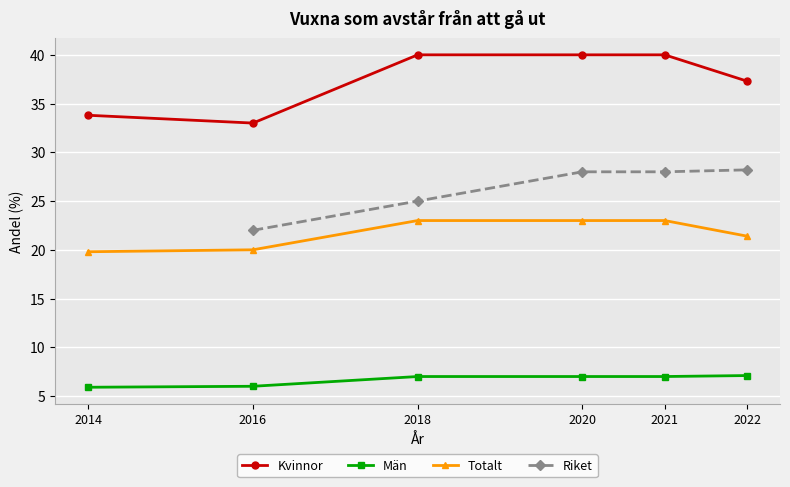

The Riket series shows 19.7 at 2022. True or false?

False